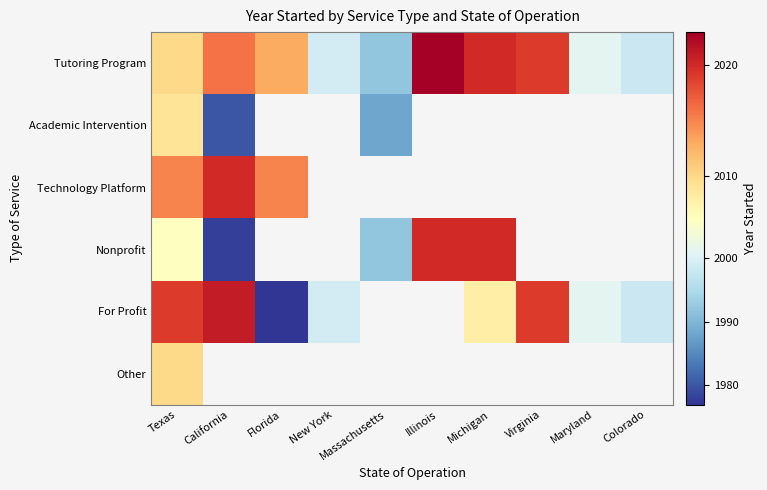

The Academic Intervention series shows 2999.6 at California. True or false?

False